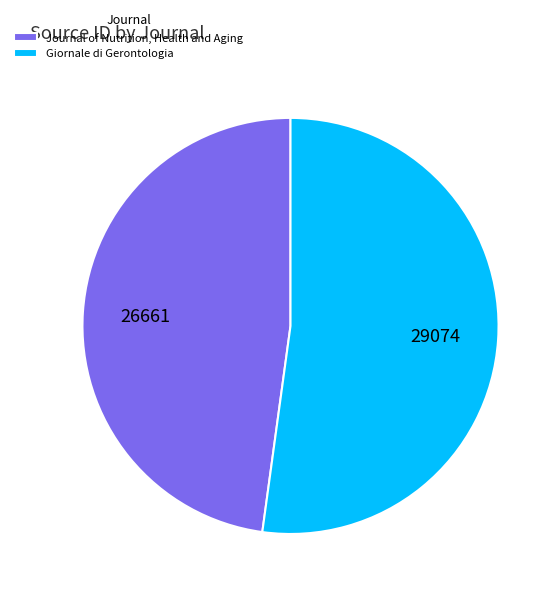

Between Giornale di Gerontologia and Journal of Nutrition, Health and Aging, which is larger?

Giornale di Gerontologia